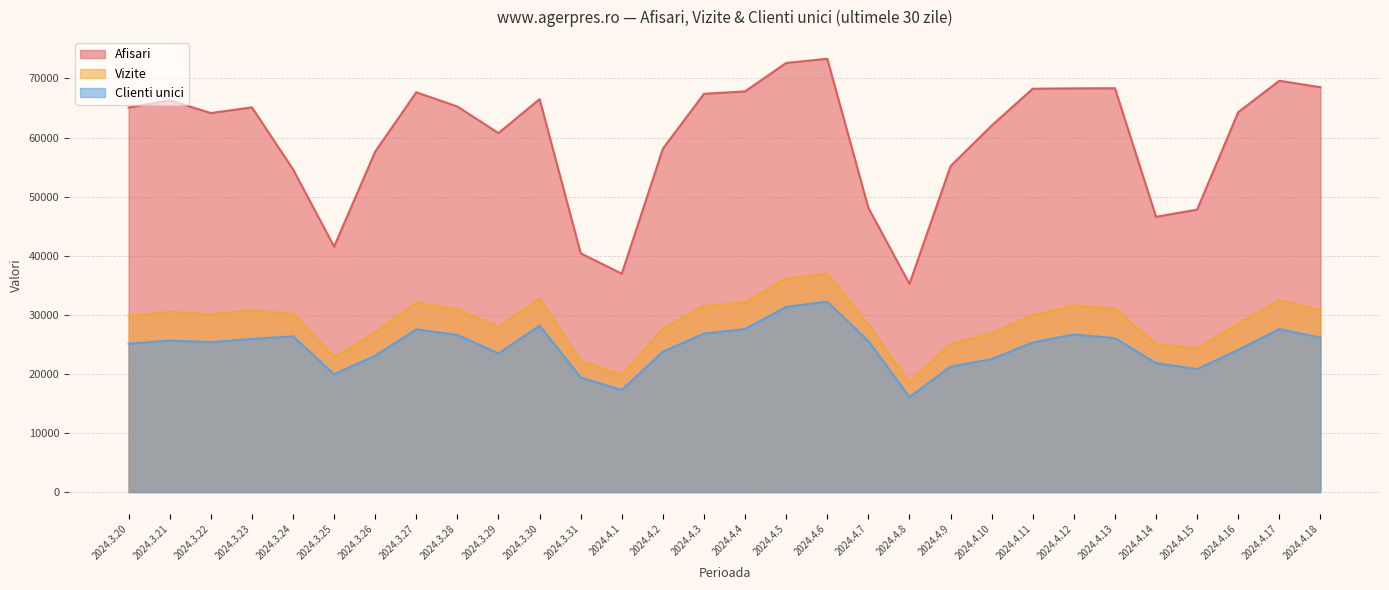

What position from the right is 2024.3.20?

30